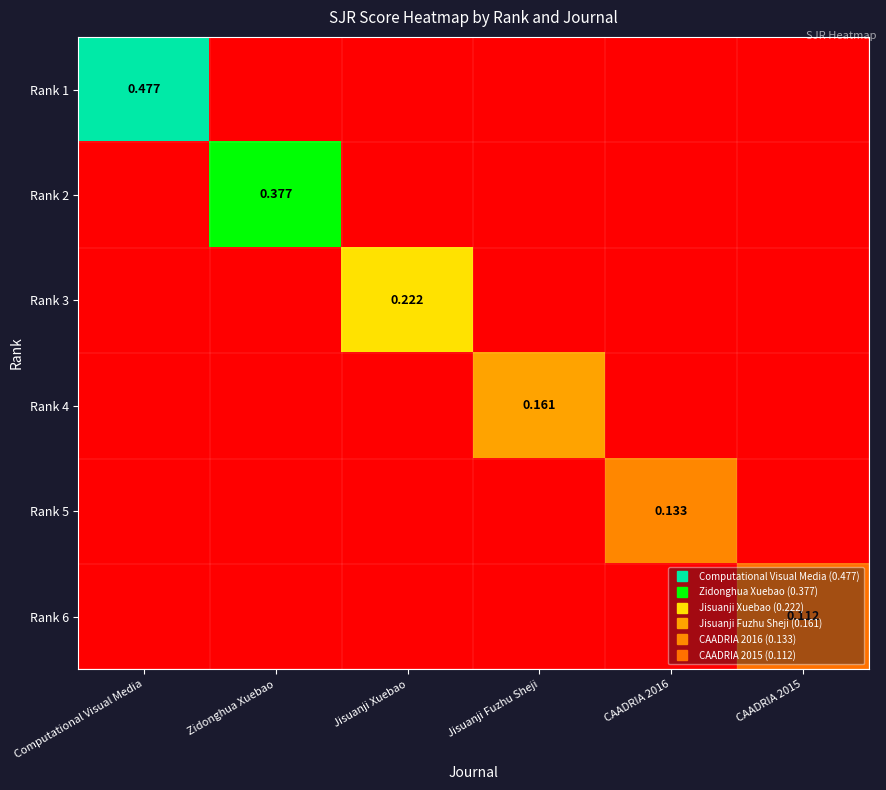

How many values in the Rank 5 series exceed 0?

1